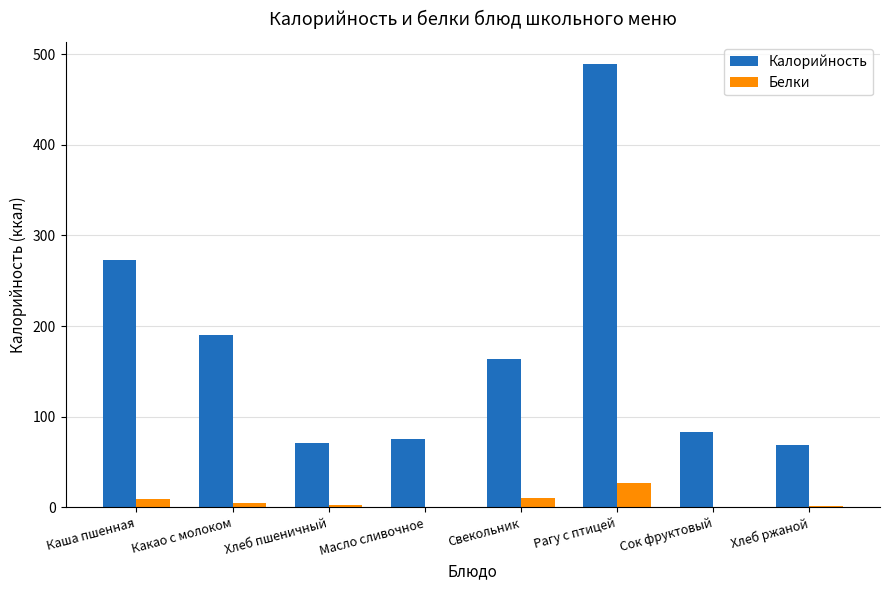

How many data points does each series have?

8